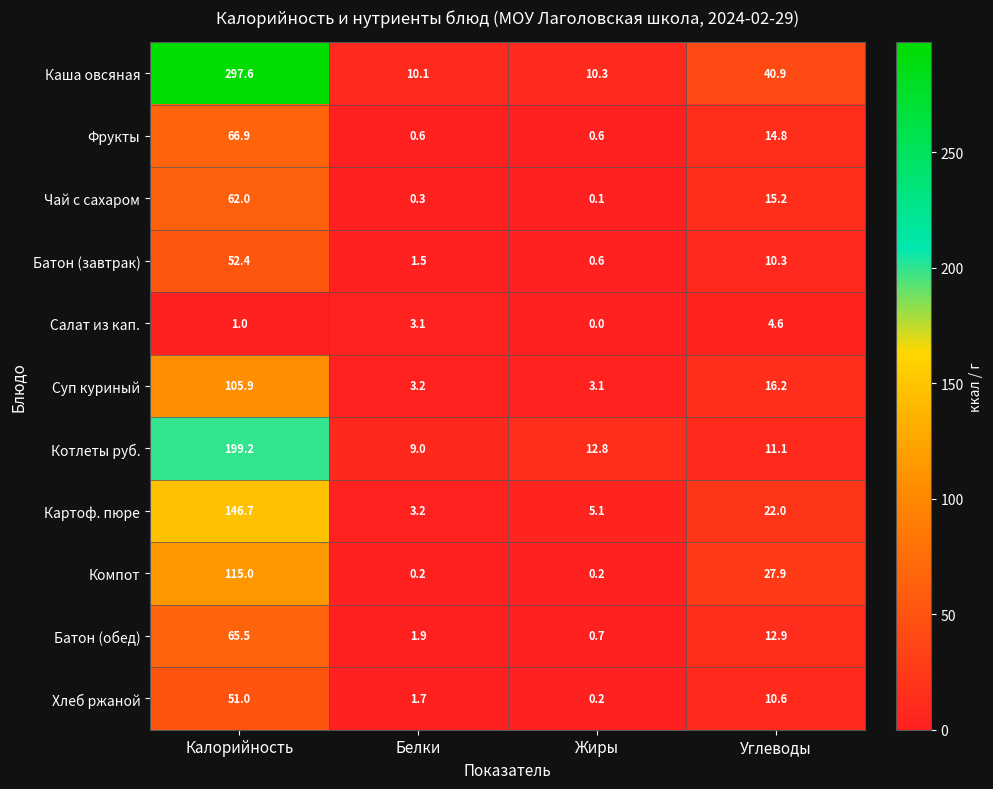

At which label does Батон (завтрак) first exceed 10?

Калорийность